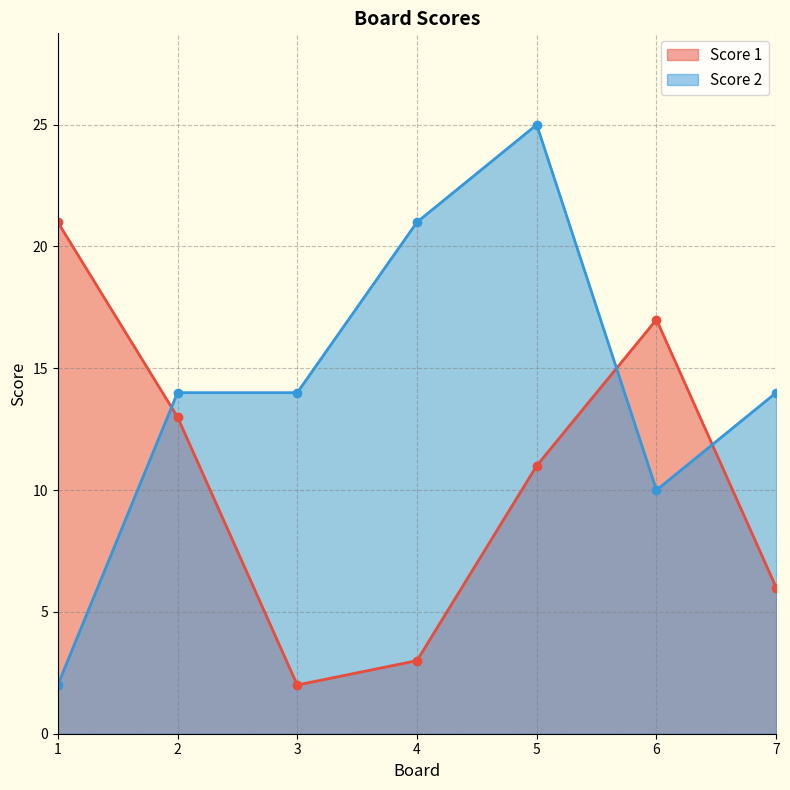

What is the total value across all series at 4?

24